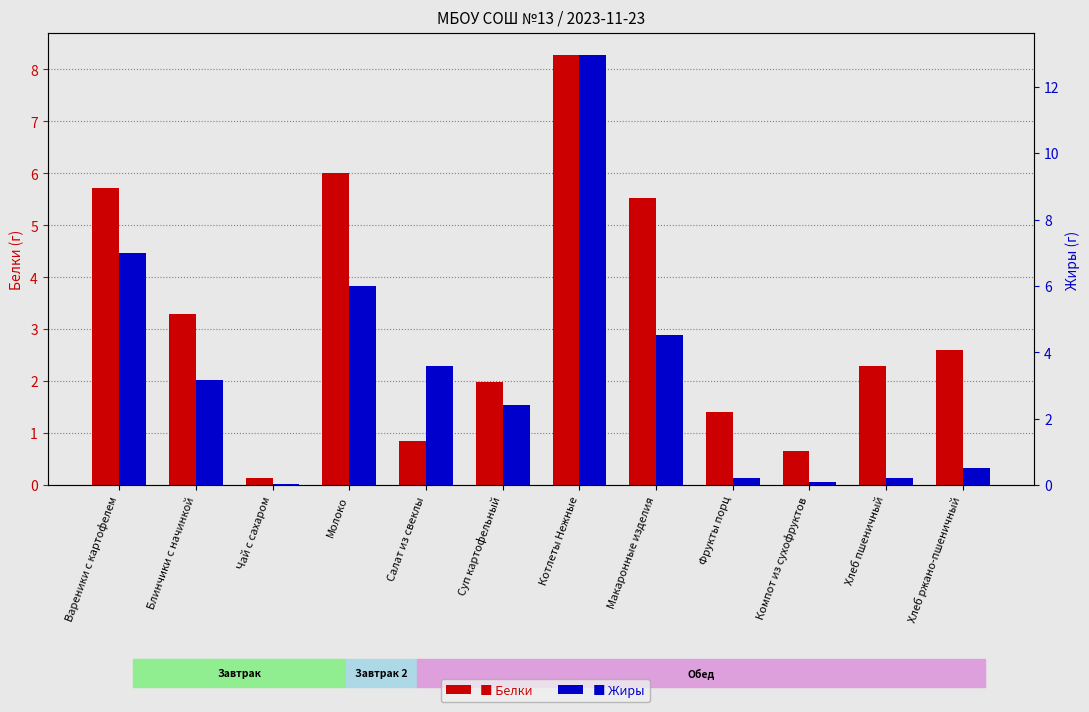

What is the label of the 11th bar from the left?

Хлеб пшеничный